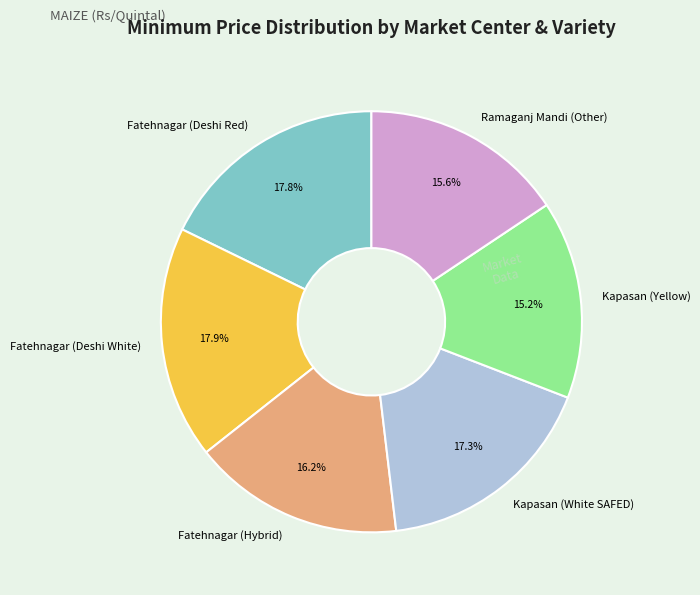

Is Fatehnagar (Deshi White) the majority of the pie?

No